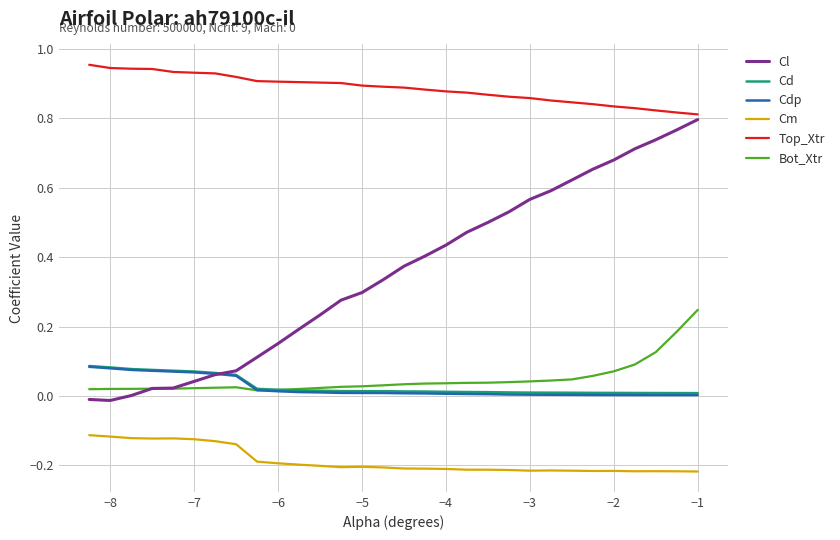

What are all the series names shown in the legend?

Cl, Cd, Cdp, Cm, Top_Xtr, Bot_Xtr